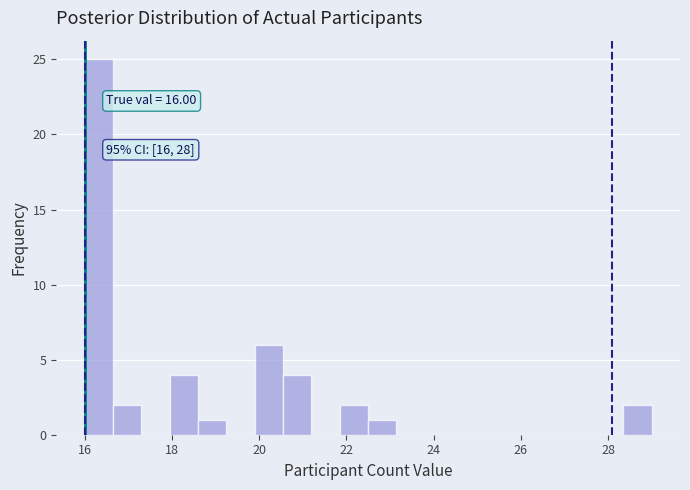

Read against the x-axis, roughly where is the centre of the tallest bar?

16.4